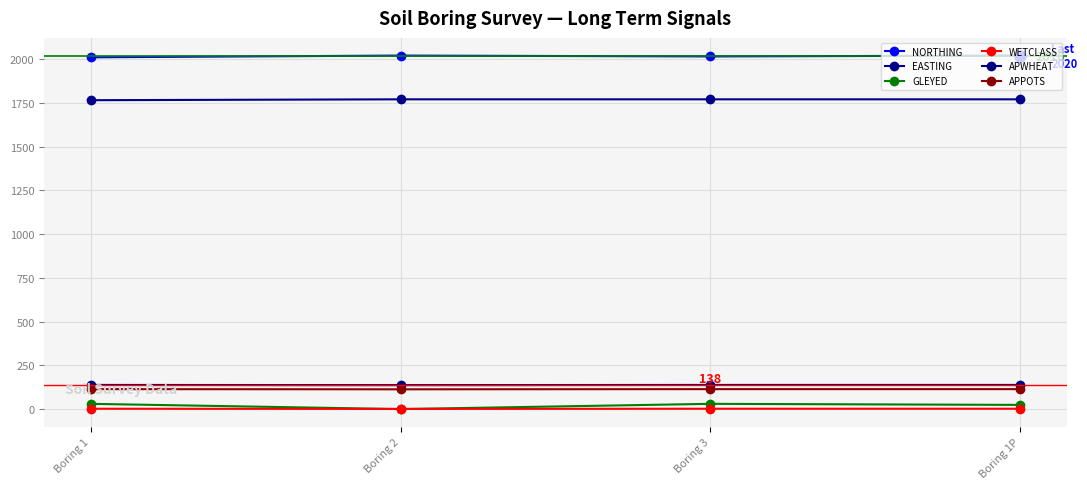

What is the value of the APWHEAT point at the 3rd from the left?

138